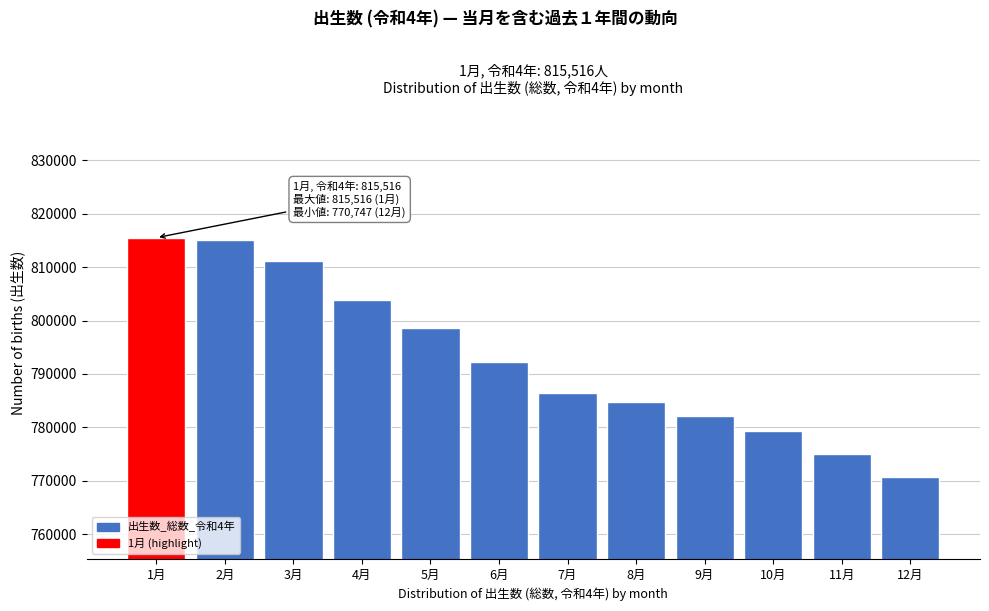

Reading left to right, list all the values displayed in this chart.

815516	815141	811153	803806	798561	792296	786456	784820	782094	779374	775040	770747